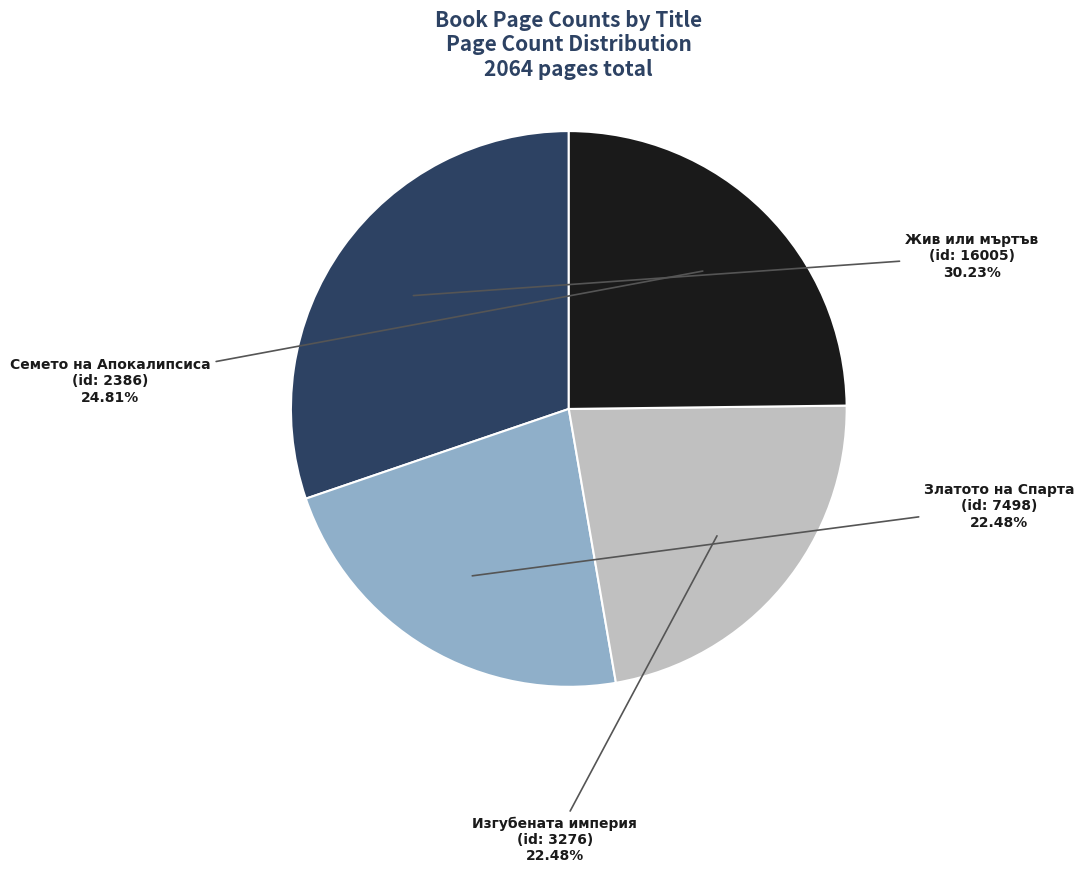

Is there a majority slice in this chart?

No